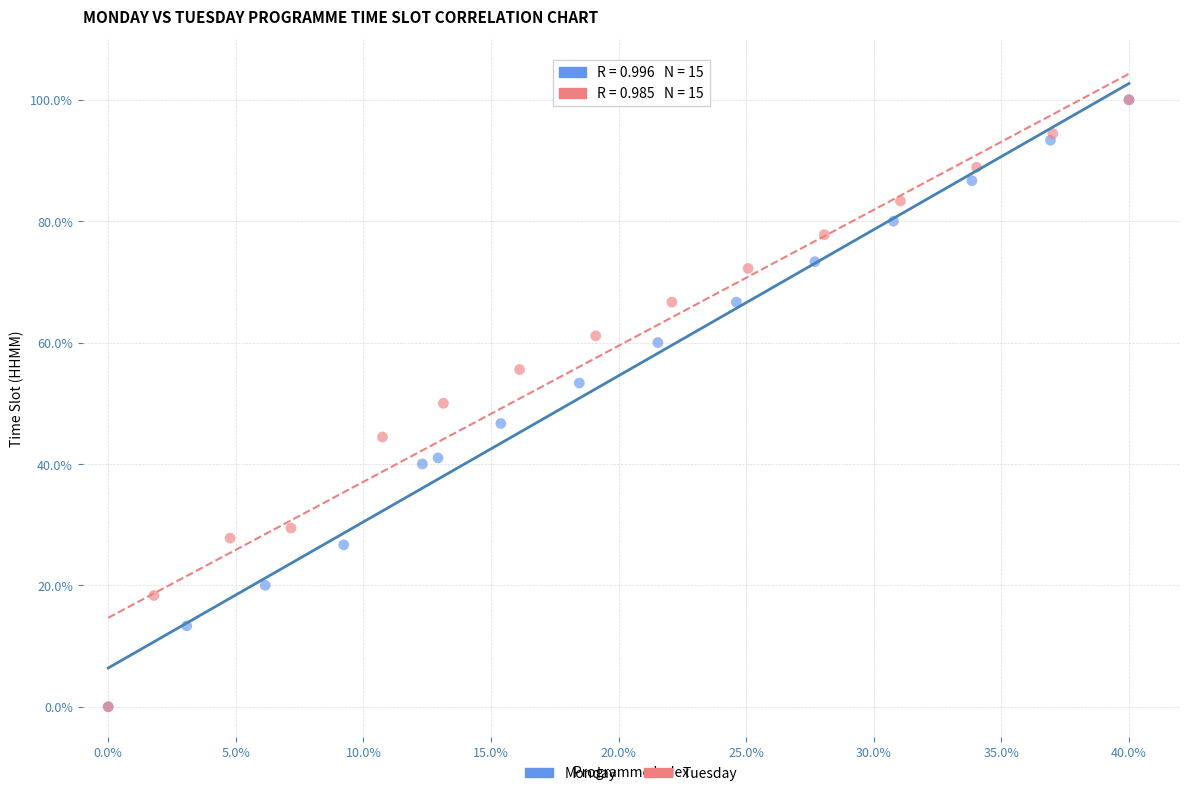

What are all the series names shown in the legend?

Monday, Tuesday